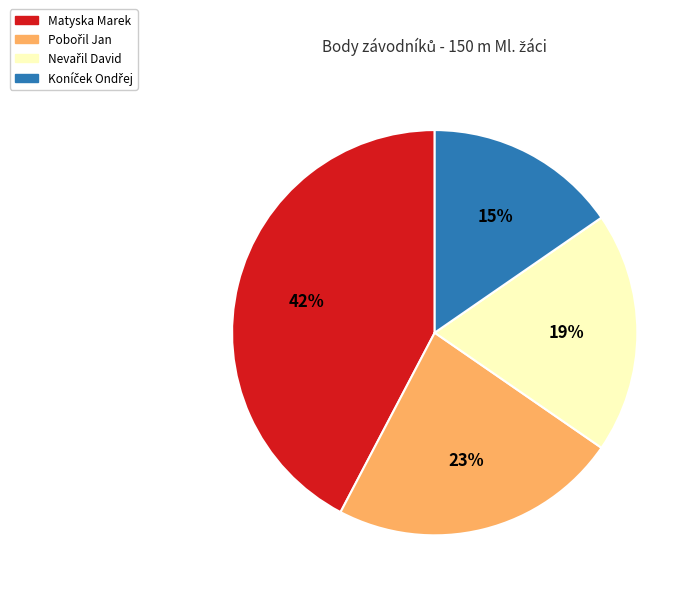

Which category has the biggest portion of the pie?

Matyska Marek